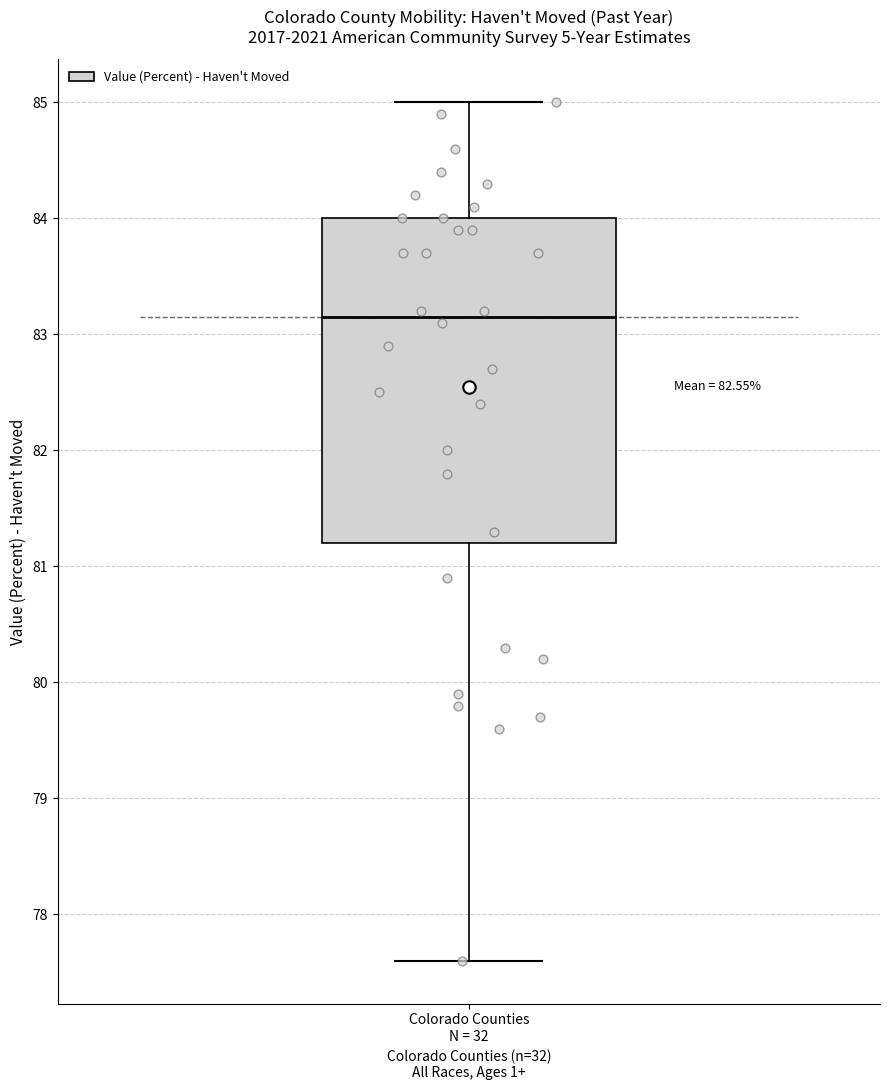

Transcribe this box plot: give where the median line is, the range the box spans, and where the two whiskers end, as read against the y-axis. The values are not printed on the chart, so give them approximately, as read against the axis.

median 83.2, box 81.2 to 84.0, whiskers 77.6 to 85.0